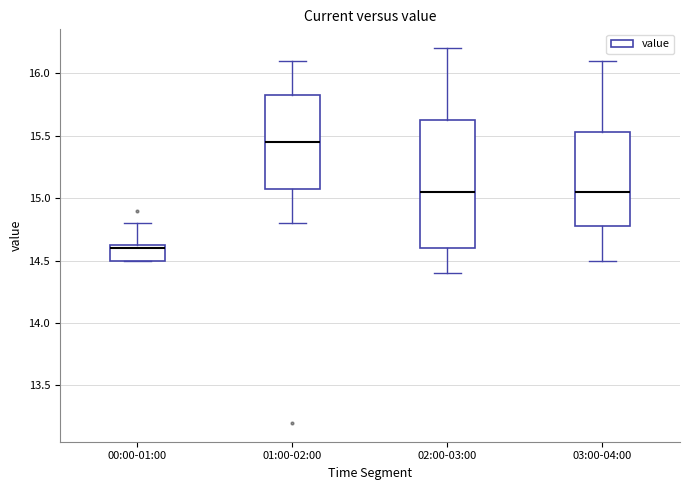

Reading left to right, transcribe this box plot: for each box, give where its median line is, the range the box spans, and where its two whiskers end, as read against the y-axis. The values are not printed on the chart, so give them approximately, as read against the axis.

00:00-01:00: median 14.60, box 14.50 to 14.65, whiskers 14.50 to 14.80
01:00-02:00: median 15.45, box 15.10 to 15.85, whiskers 14.80 to 16.10
02:00-03:00: median 15.05, box 14.60 to 15.65, whiskers 14.40 to 16.20
03:00-04:00: median 15.05, box 14.80 to 15.55, whiskers 14.50 to 16.10